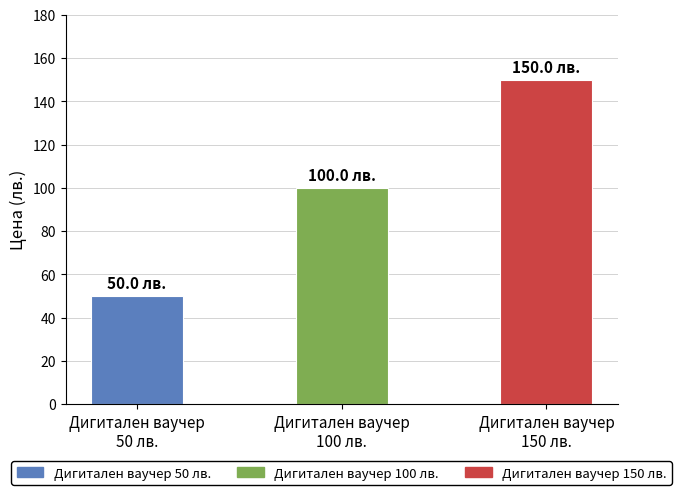

Does the chart contain stacked bars?

No